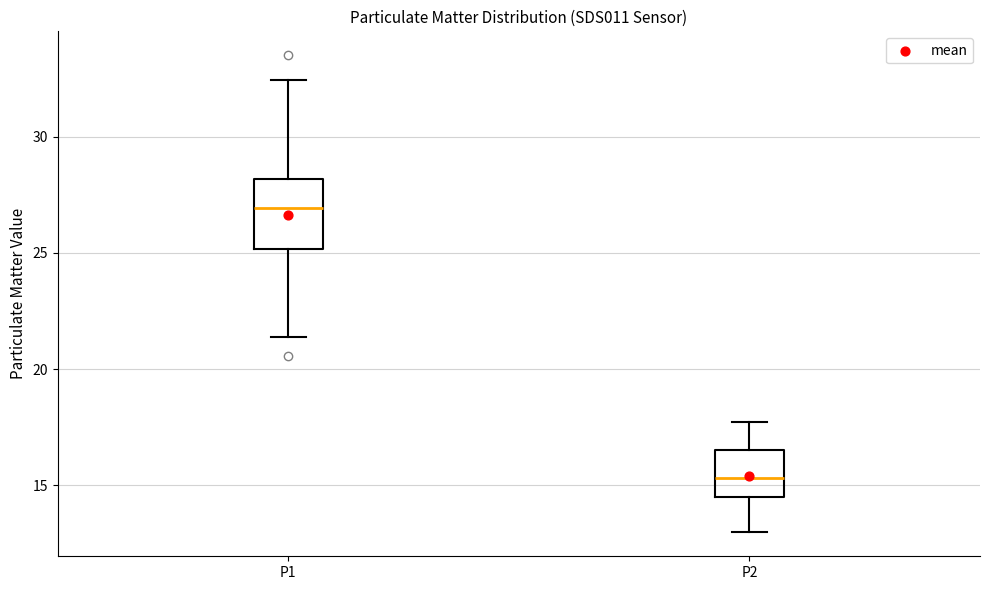

Reading left to right, transcribe this box plot: for each box, give where its median line is, the range the box spans, and where its two whiskers end, as read against the y-axis. The values are not printed on the chart, so give them approximately, as read against the axis.

P1: median 27.0, box 25.0 to 28.0, whiskers 21.5 to 32.5
P2: median 15.5, box 14.5 to 16.5, whiskers 13.0 to 17.5